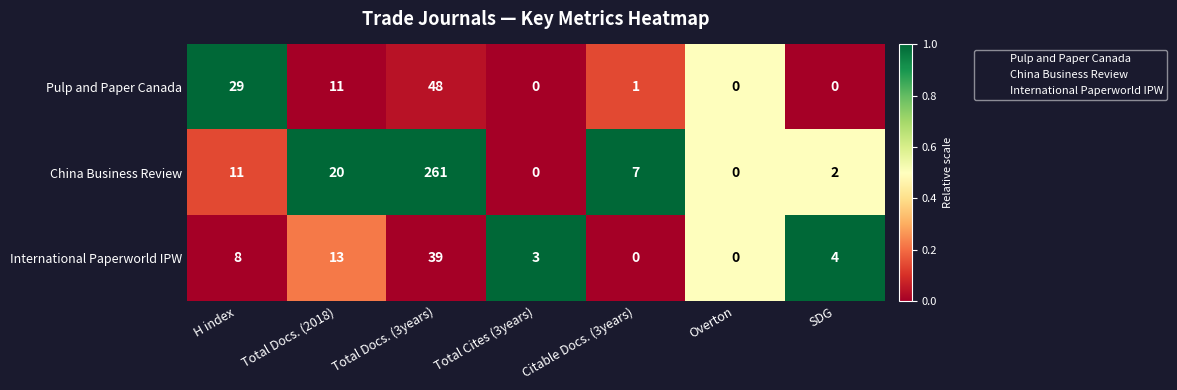

Which series changed the most between H index and Total Cites (3years)?

Pulp and Paper Canada